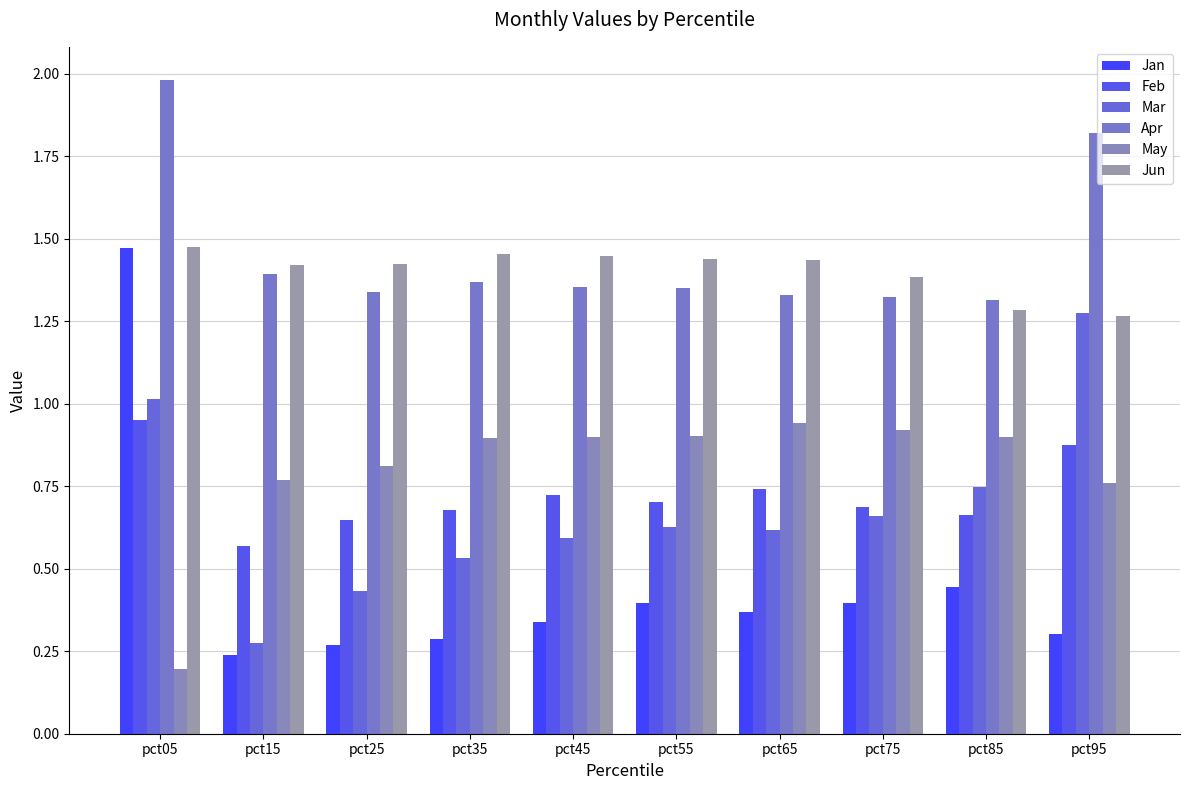

Which series has the largest total across all categories?

Apr